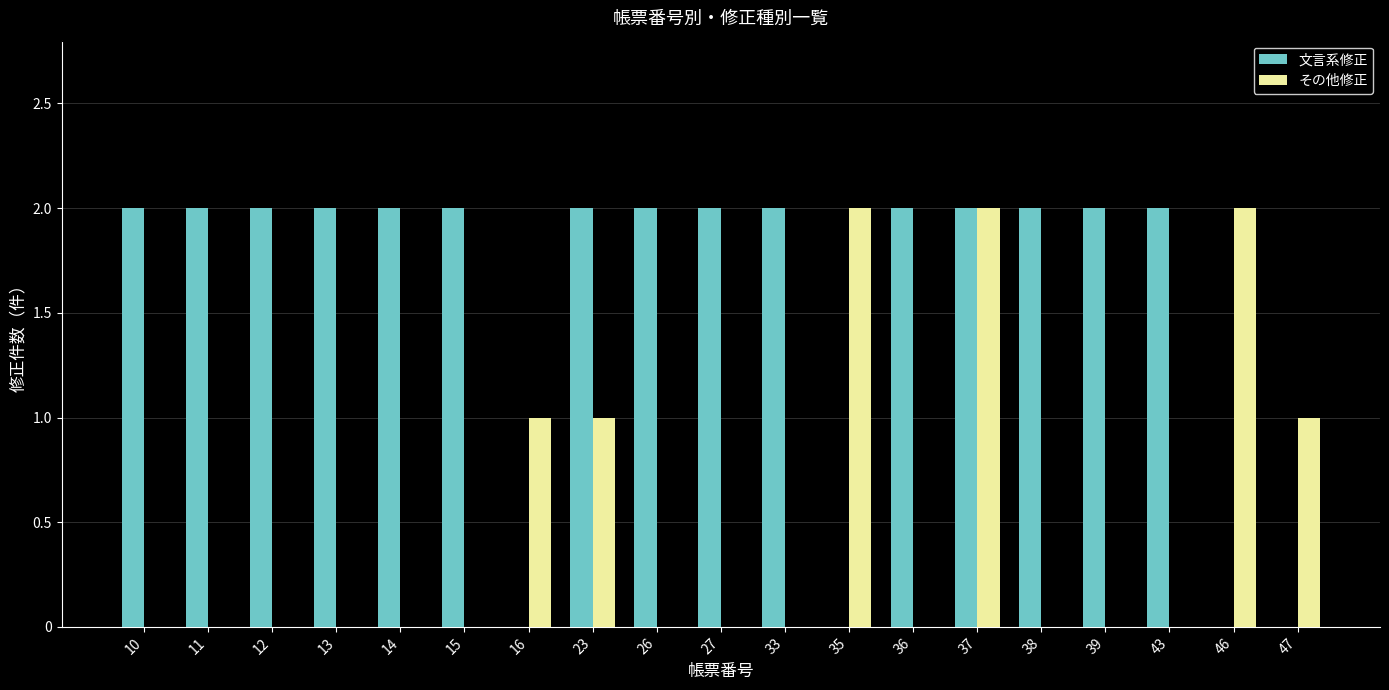

How many series are shown in this chart?

2